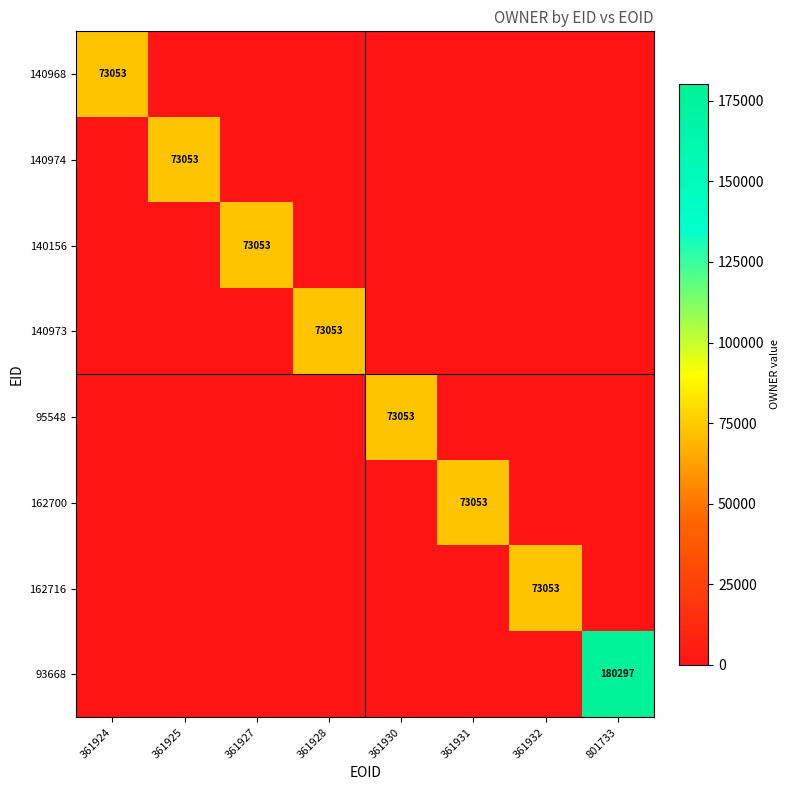

True or false: 162700 has a value of 73053 at 361931.

True